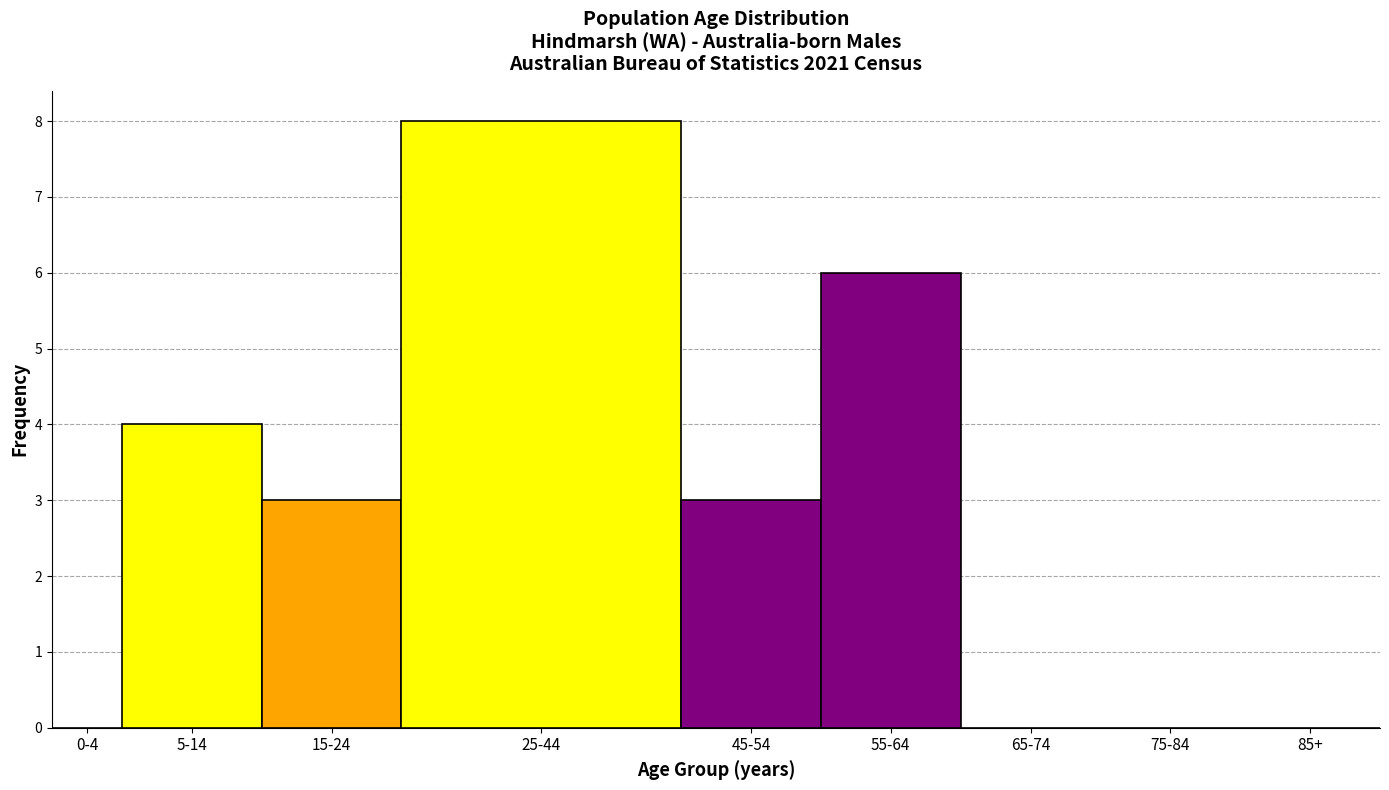

Reading left to right, list all the values displayed in this chart.

0-4=0	5-14=4	15-24=3	25-44=8	45-54=3	55-64=6	65-74=0	75-84=0	85+=0